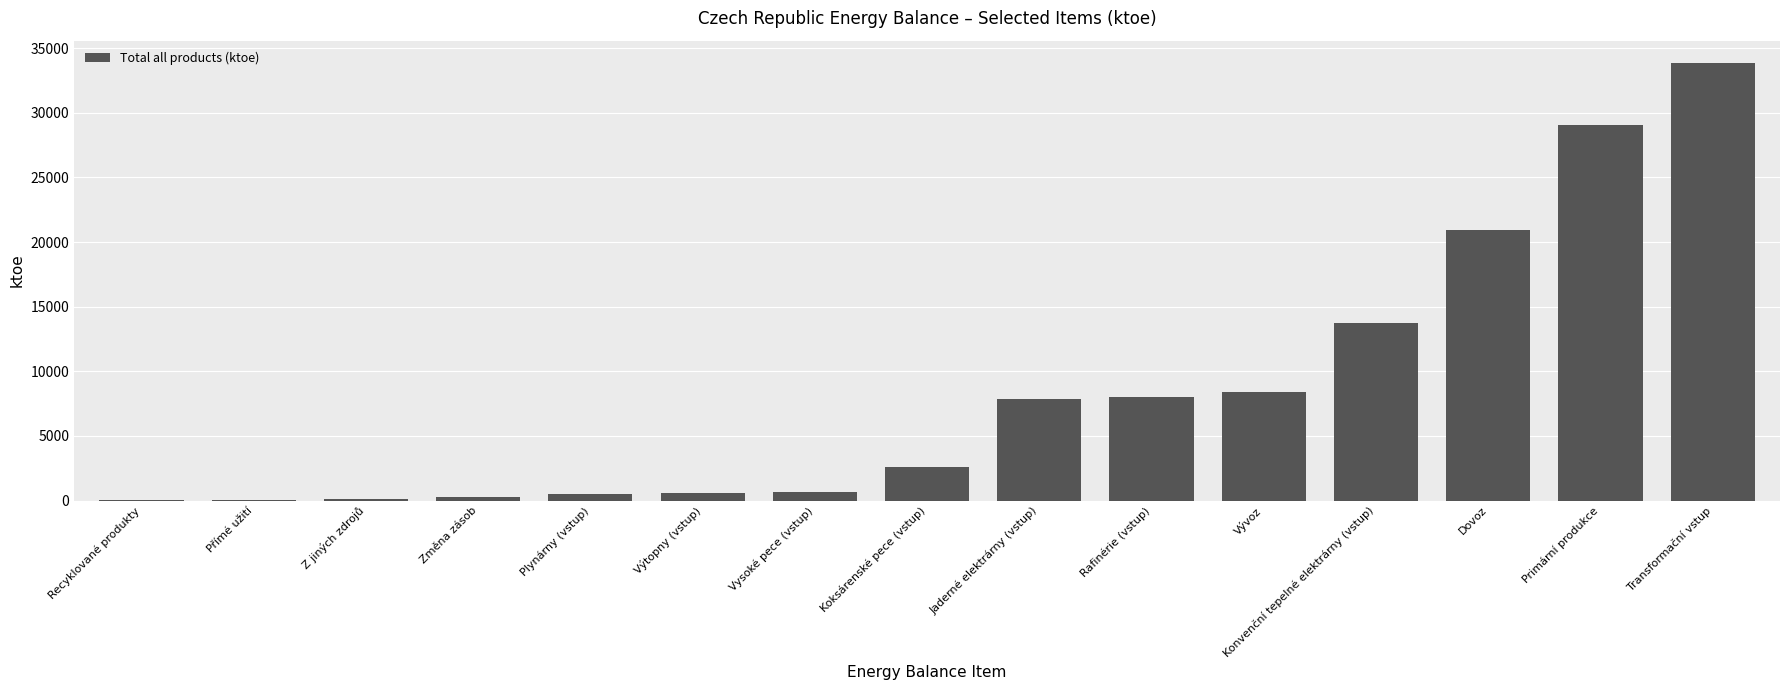

Read the value at Rafinérie (vstup).

7988.2